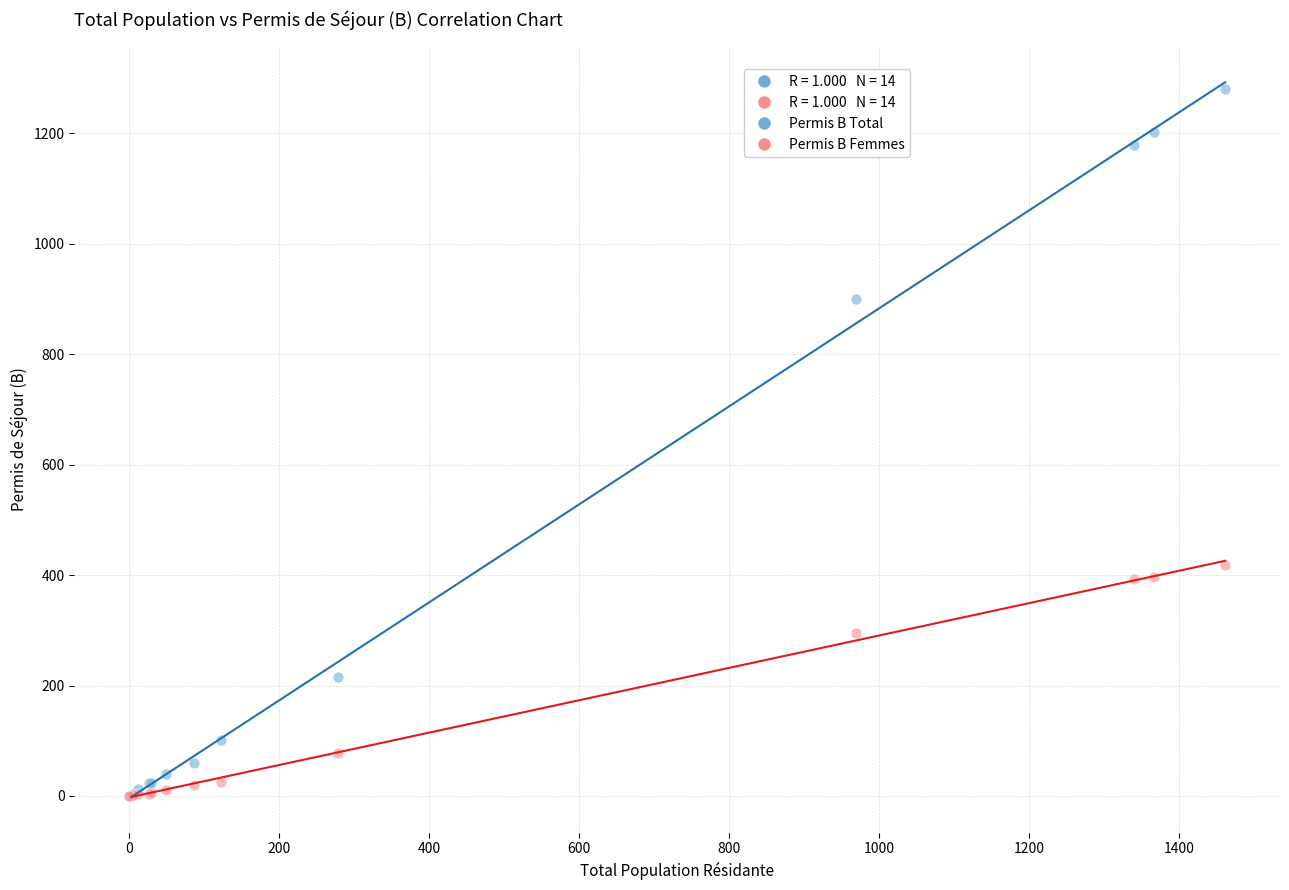

Which series has the widest spread of Y values?

Permis B Total